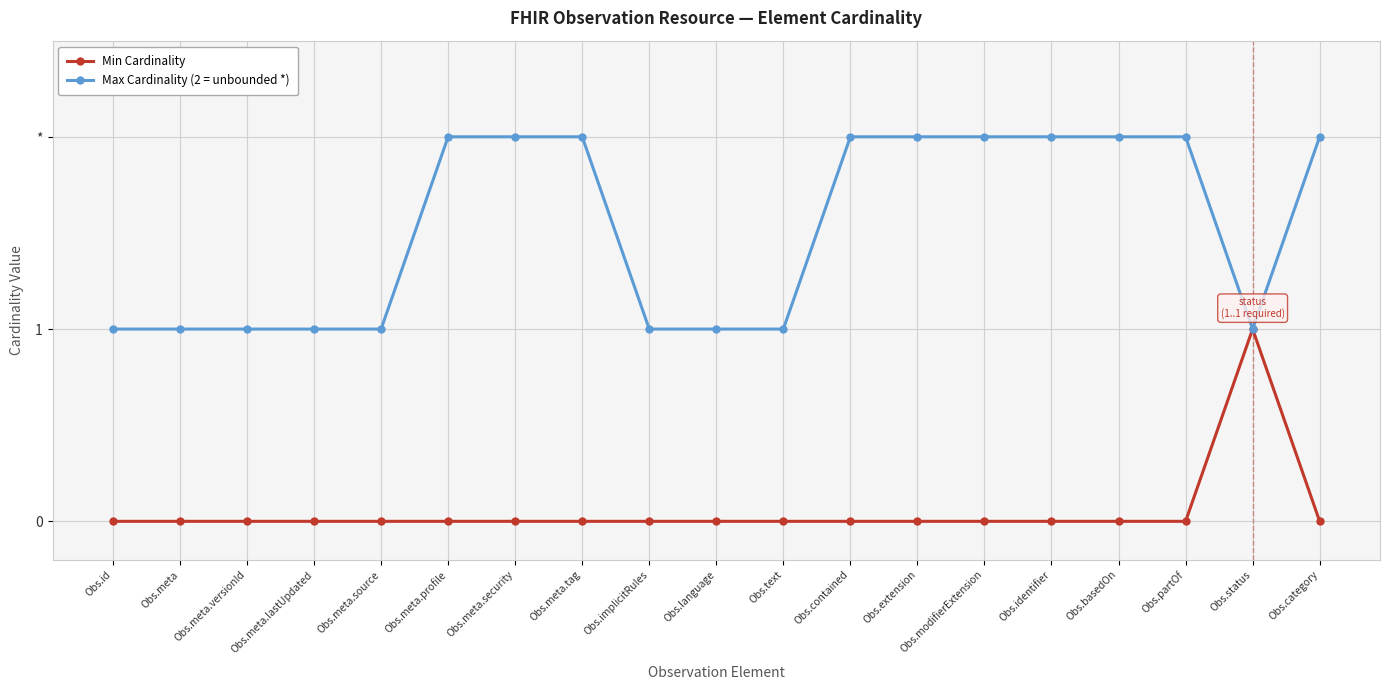

Does the chart have visible grid lines?

Yes